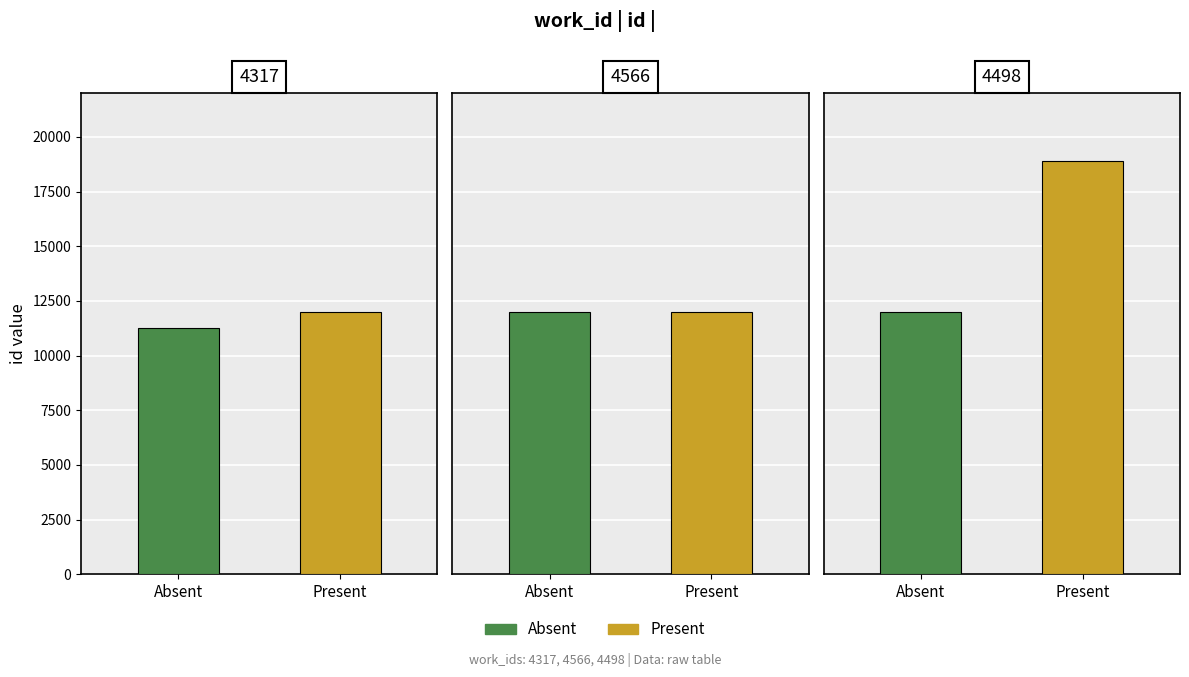

Rank the series by their average value, from lowest to highest.

Absent, Present